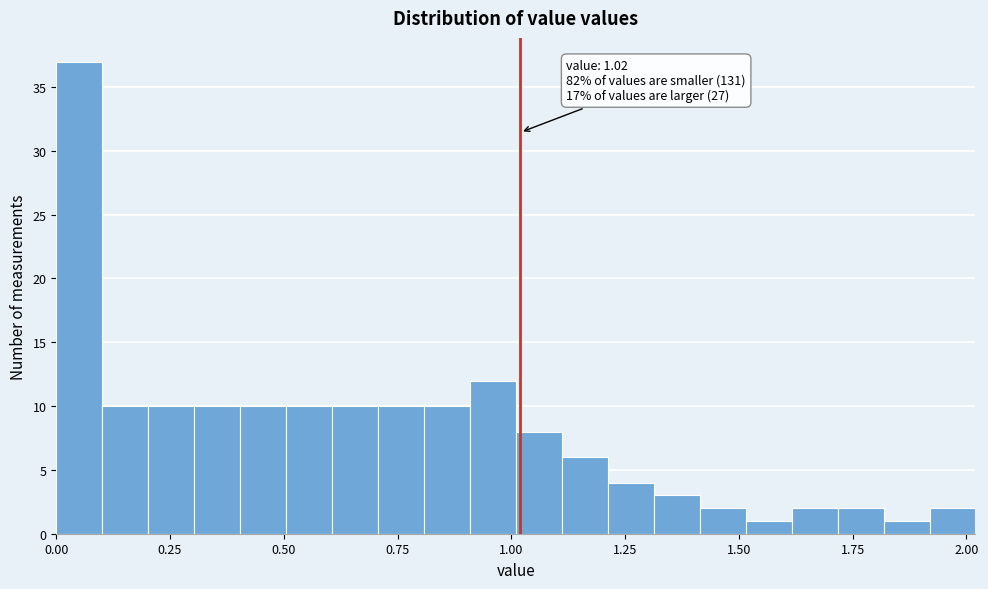

Around what value on the x-axis is the tallest bar? Give the approximate position of its centre, as read against the axis.

0.05